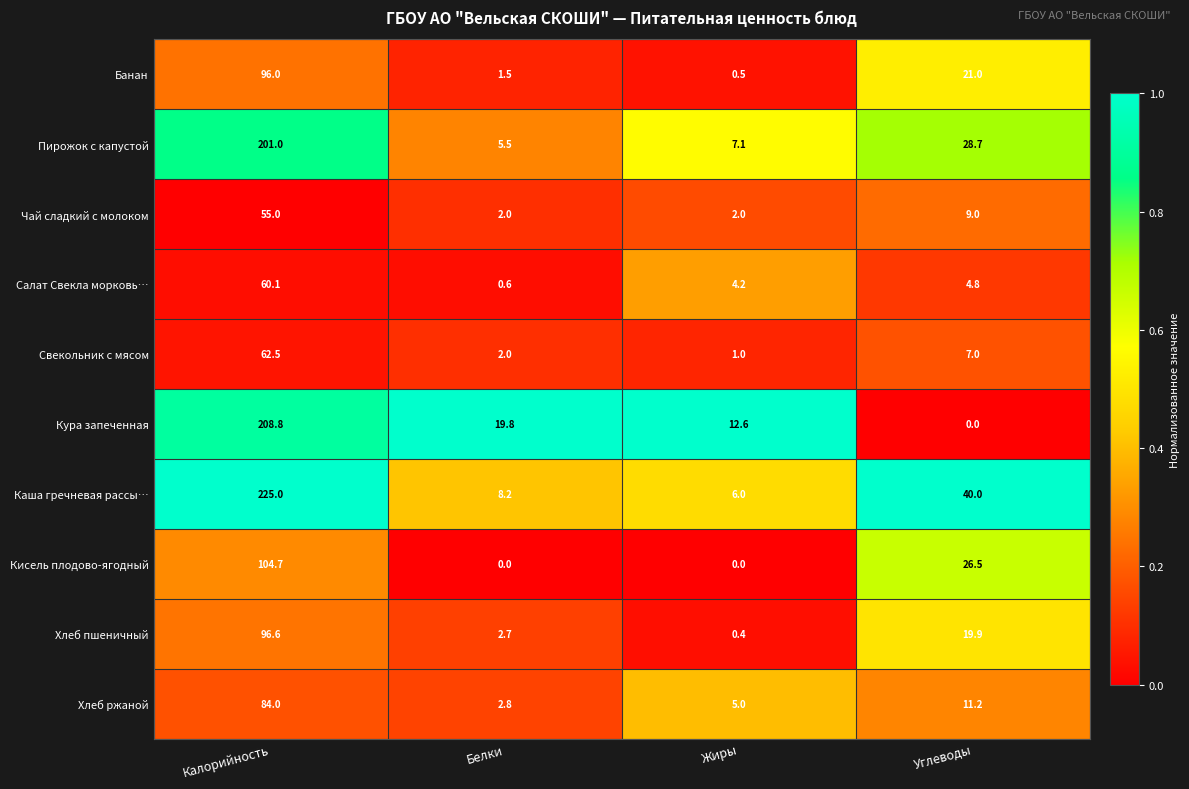

List the series in order of their peak value, highest first.

Каша гречневая рассы…, Кура запеченная, Пирожок с капустой, Кисель плодово-ягодный, Хлеб пшеничный, Банан, Хлеб ржаной, Свекольник с мясом, Салат Свекла морковь…, Чай сладкий с молоком